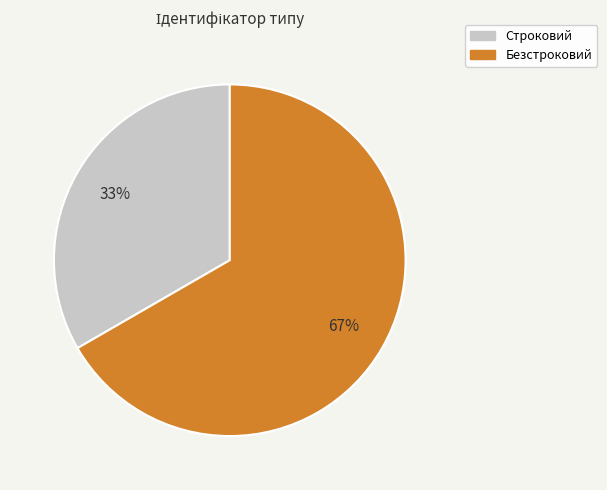

Rank the categories by value from highest to lowest.

Безстроковий, Строковий